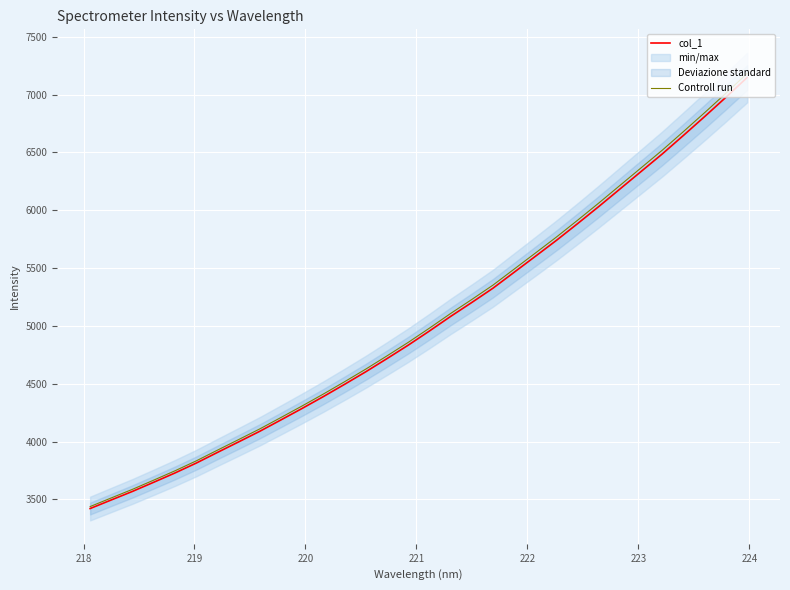

What is the difference between the maximum and second lowest values in the col_1 series?

3651.5